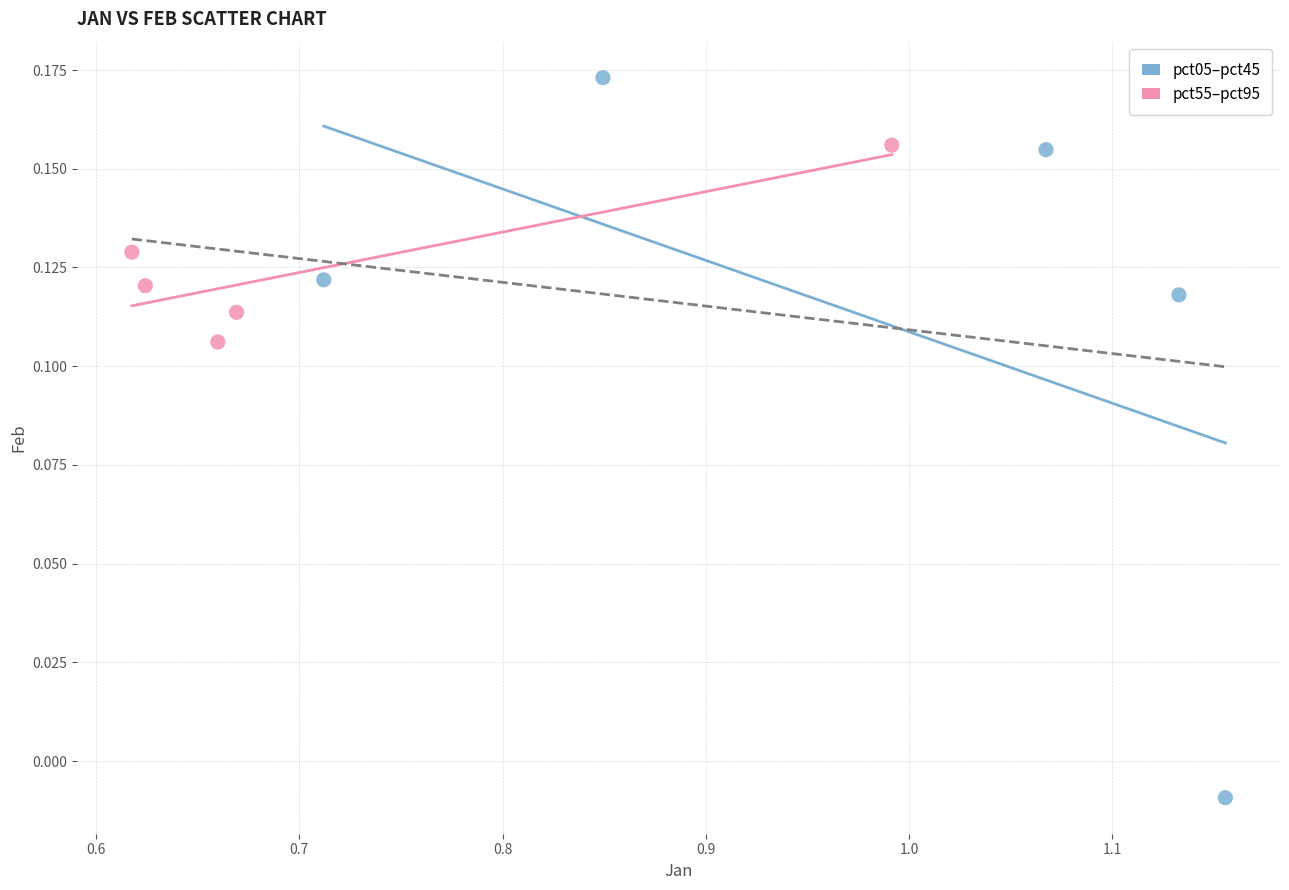

What are all the series names shown in the legend?

pct05–pct45, pct55–pct95